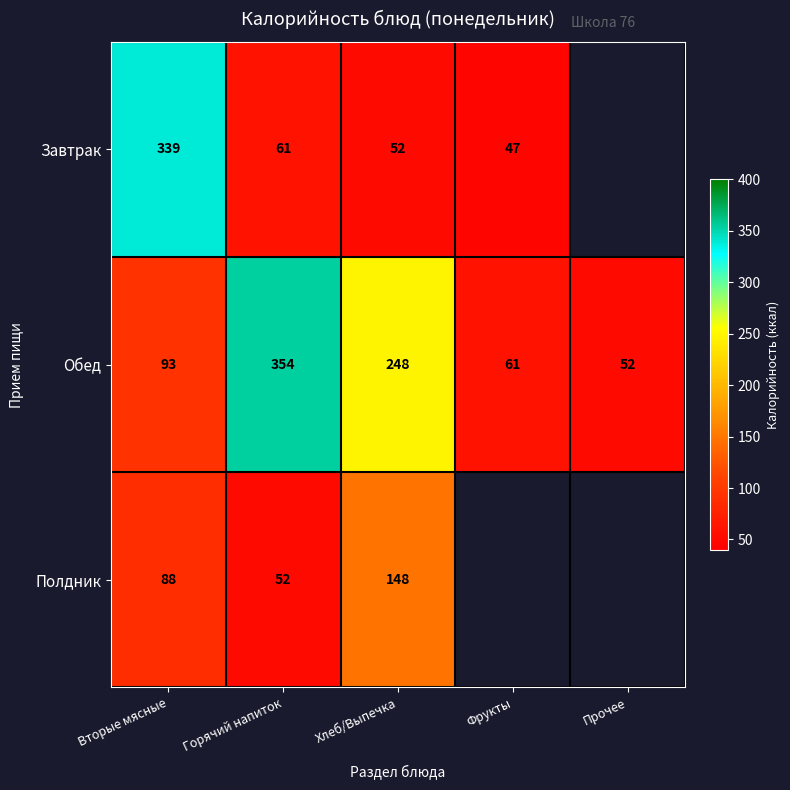

Where is Обед nearest to the value 203?

Хлеб/Выпечка